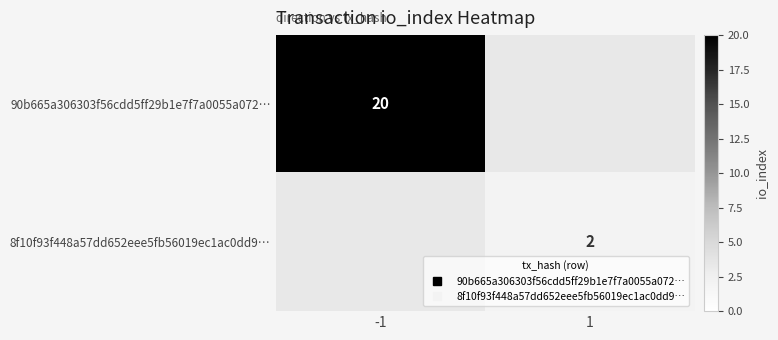

Is the value of 8f10f93f448a57dd652eee5fb56019ec1ac0dd9… at -1 greater than the value of 90b665a306303f56cdd5ff29b1e7f7a0055a072… at -1?

No